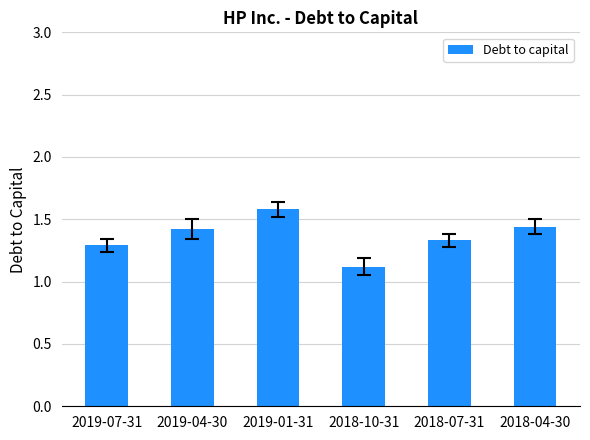

Read the value at 2018-10-31.

1.1